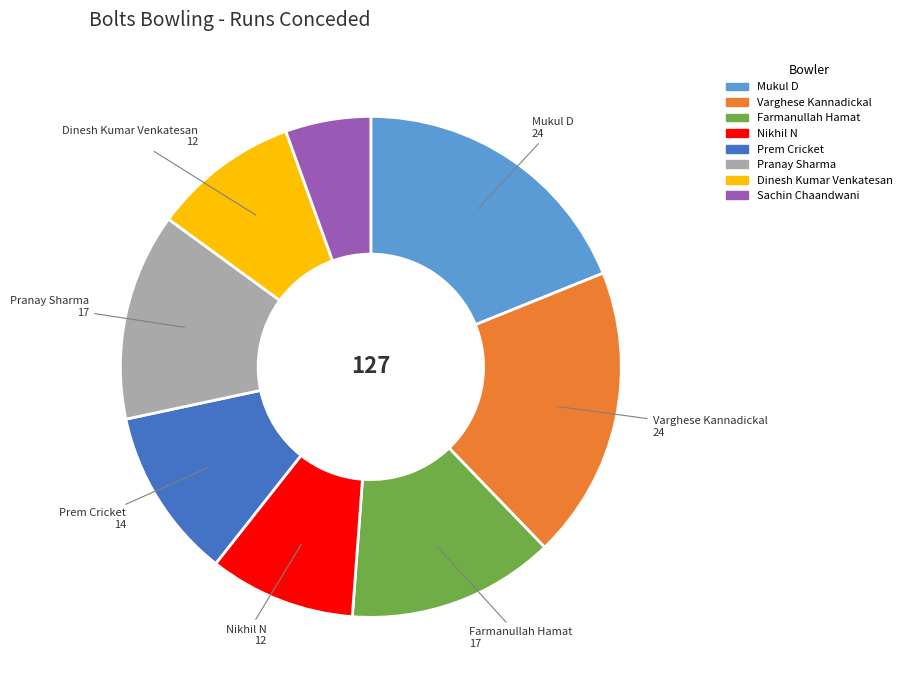

Which slice is the smallest?

Sachin Chaandwani